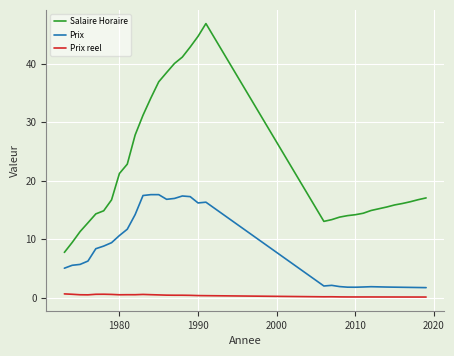

What is the maximum value shown in the chart?

46.8